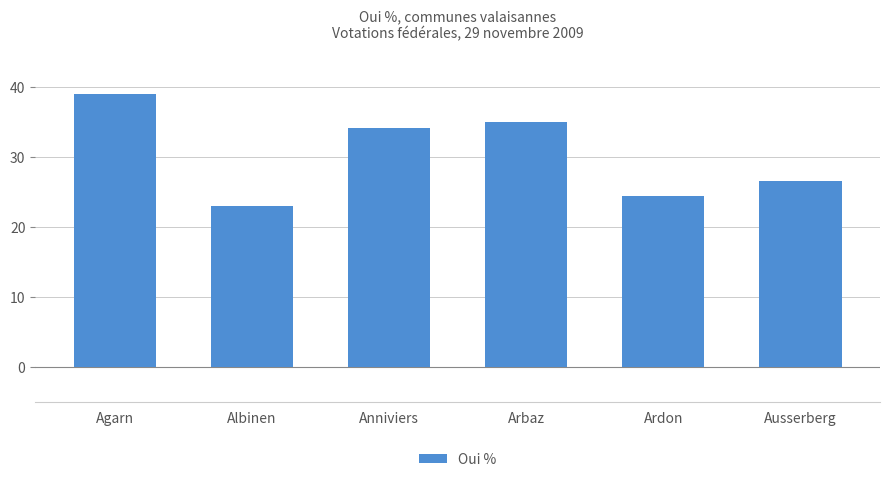

Read the value at Ausserberg.

26.7